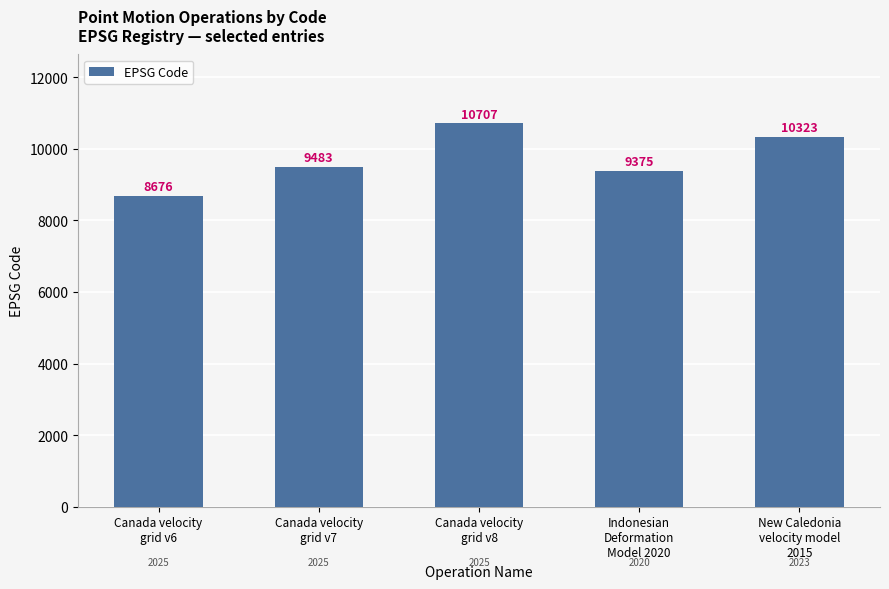

The chart shows a value of 9483 at Canada velocity
grid v7. True or false?

True